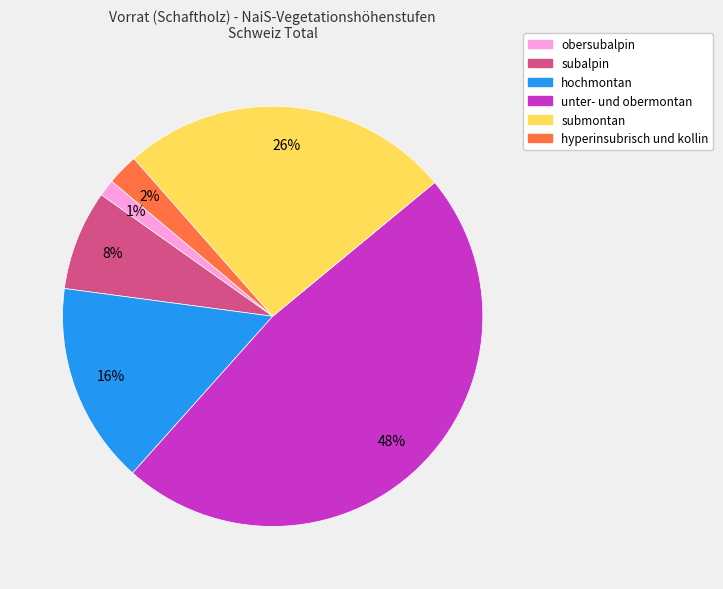

How many segments does this pie chart have?

6